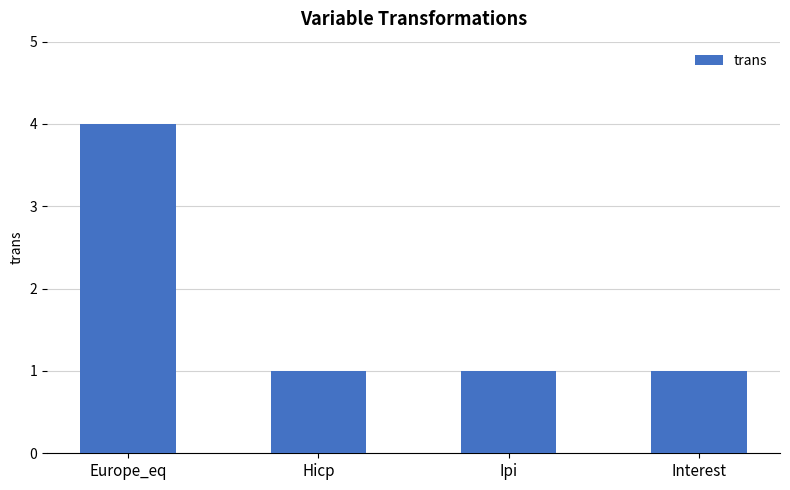

What value does the data have at Hicp?

1